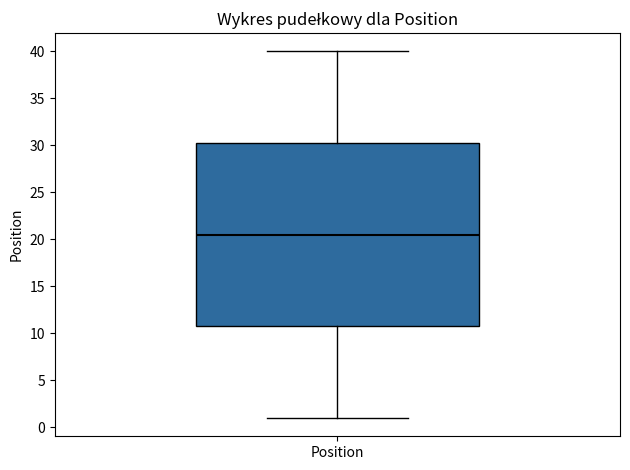

Transcribe this box plot: give where the median line is, the range the box spans, and where the two whiskers end, as read against the y-axis. The values are not printed on the chart, so give them approximately, as read against the axis.

median 20.5, box 11.0 to 30.5, whiskers 1.0 to 40.0